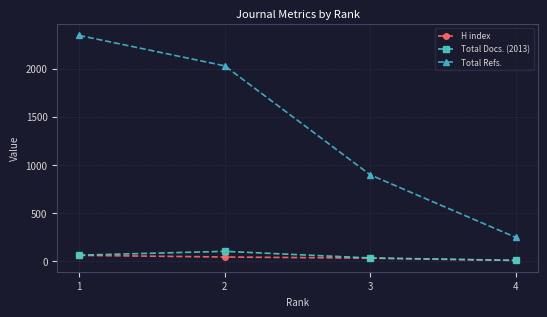

True or false: Total Docs. (2013) and Total Refs. cross at least once.

False